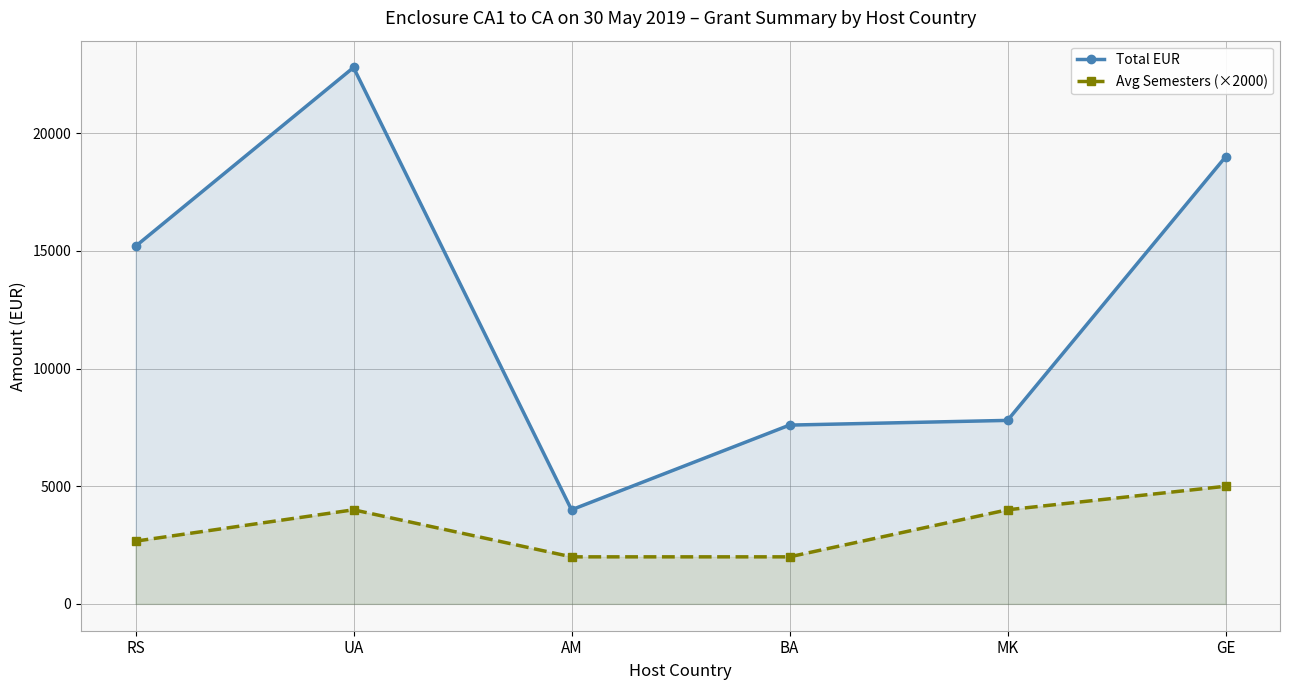

Where does the Avg Semesters (×2000) series first go above 4000?

GE